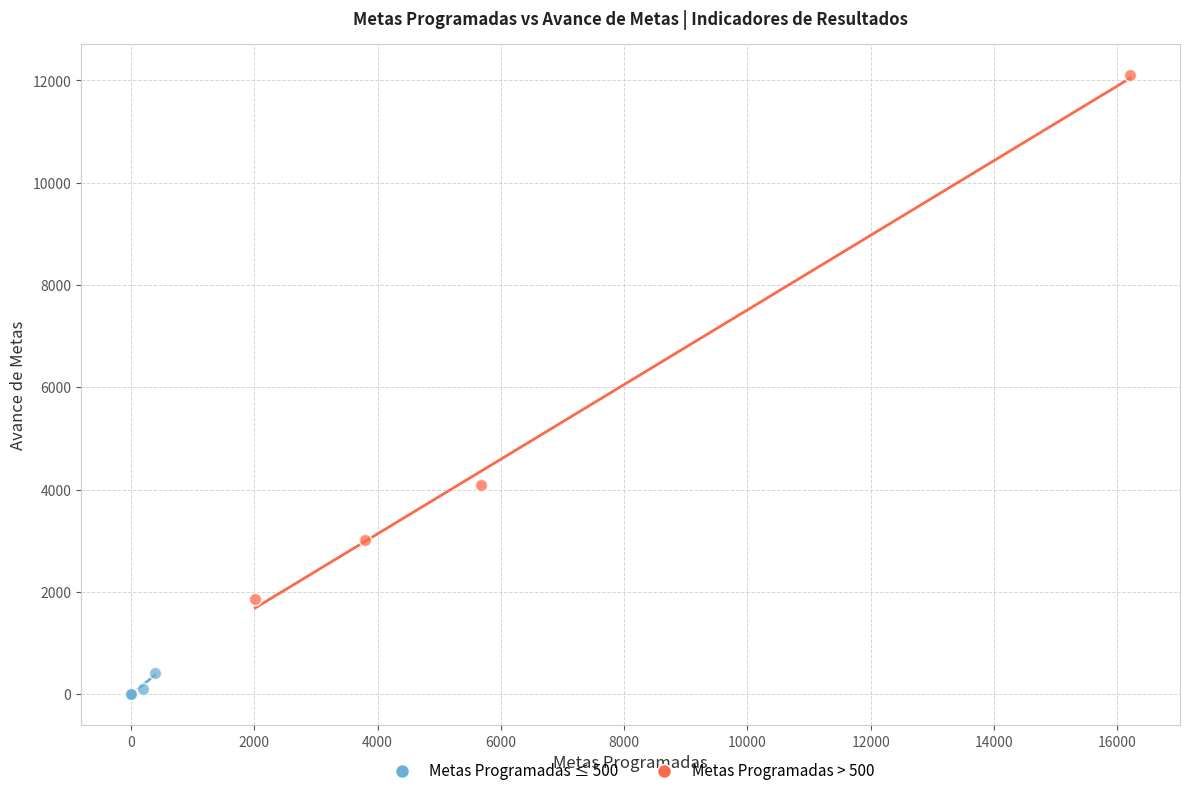

What are all the series names shown in the legend?

Metas Programadas ≤ 500, Metas Programadas > 500